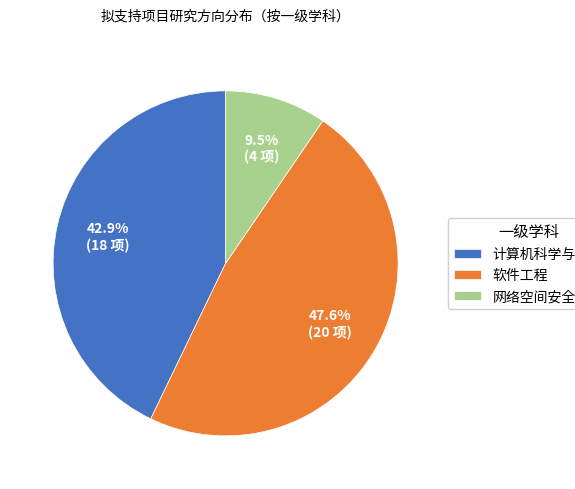

To the nearest percent, what percentage of the pie is 软件工程?

48%